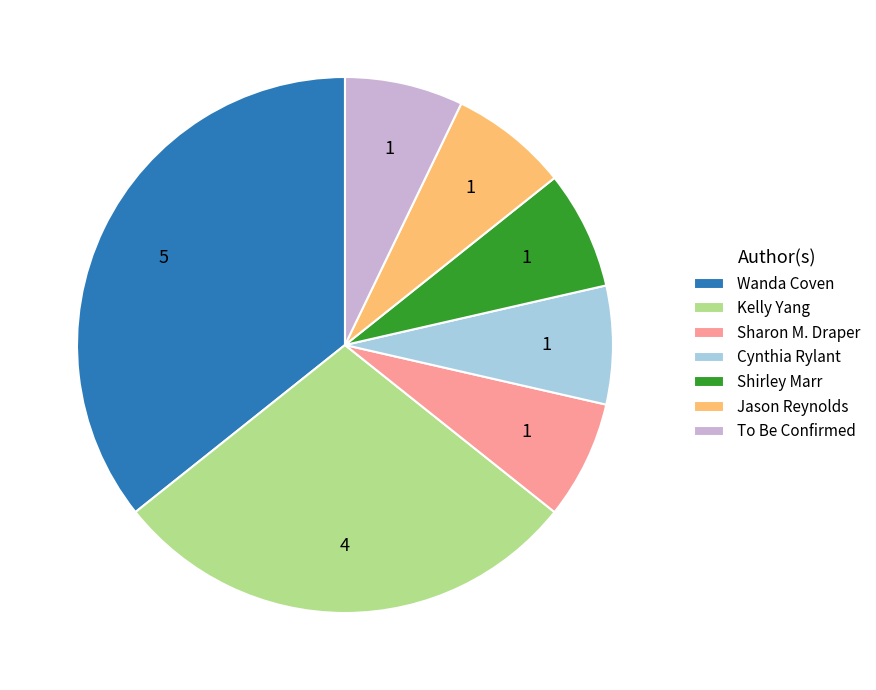

What is the ratio of the value at Jason Reynolds to the value at Sharon M. Draper?

1.0